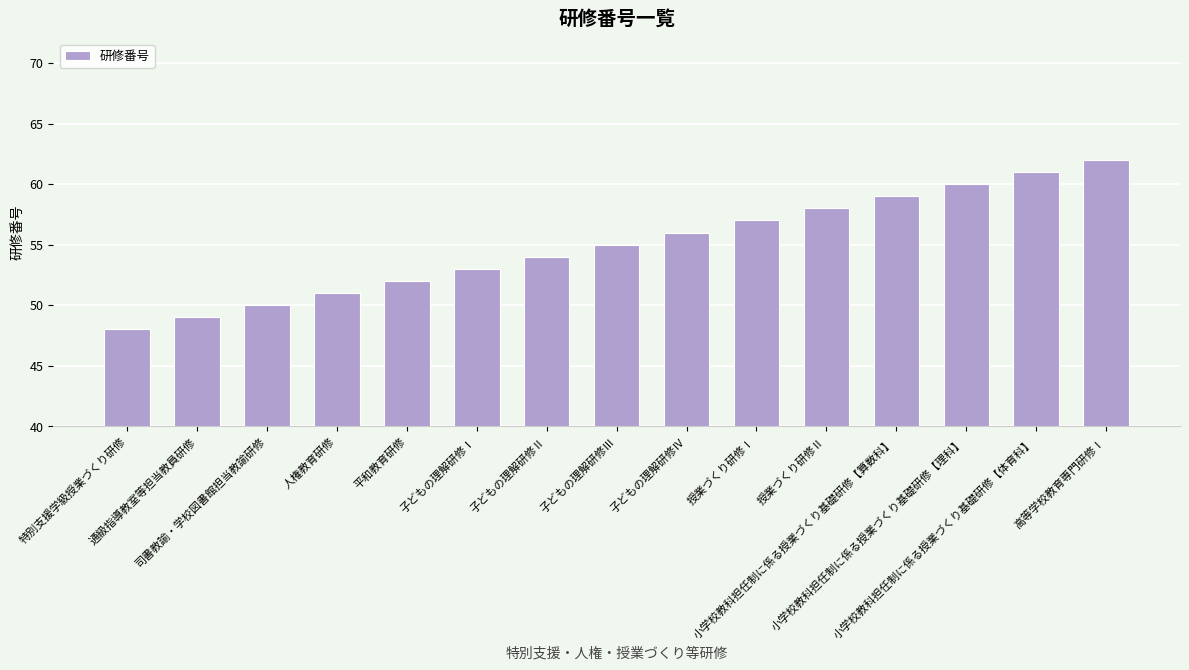

What is the difference between the second highest and minimum values?

13